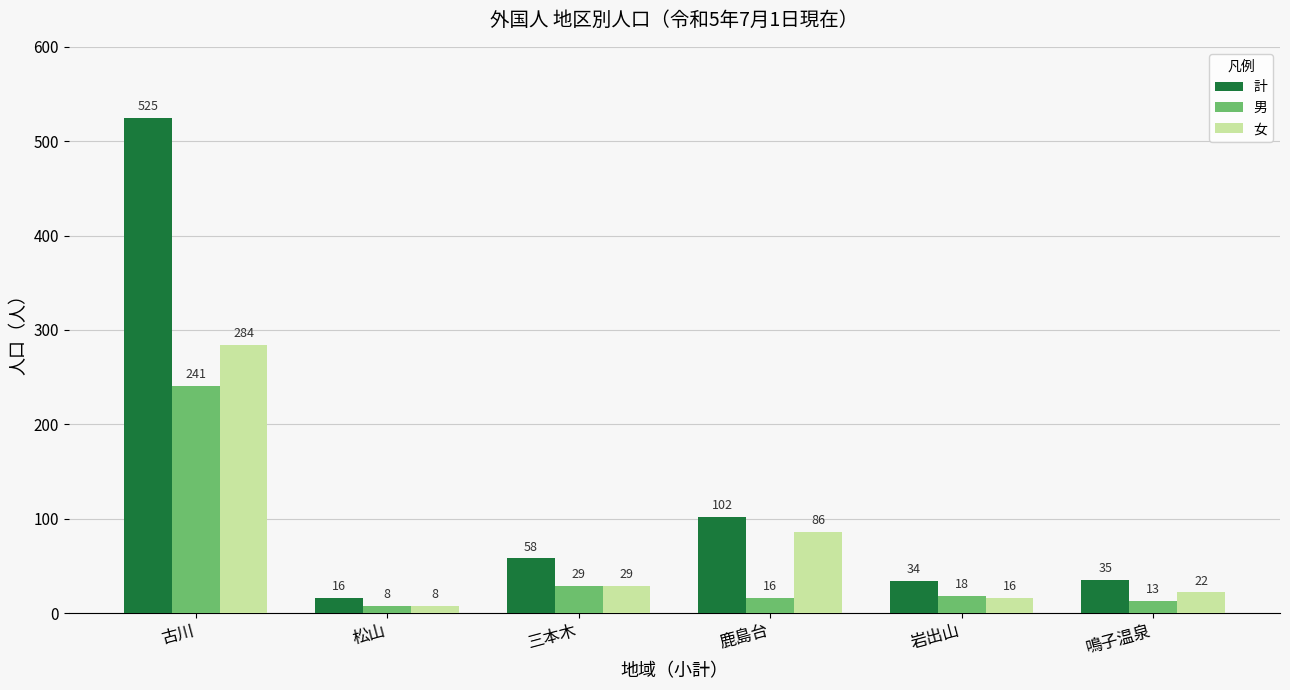

What position from the right is 鳴子温泉?

1